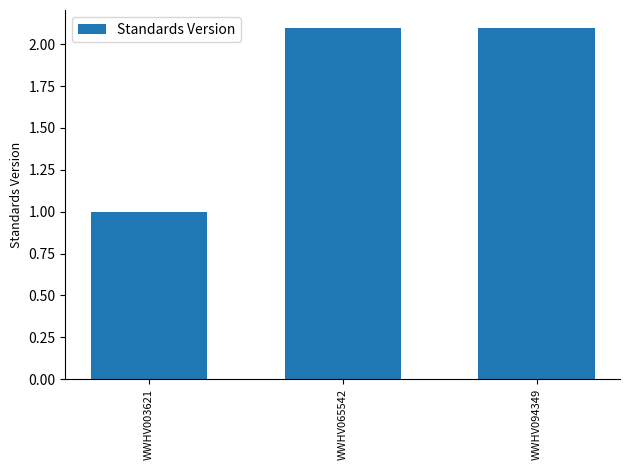

Are the bars horizontal?

No